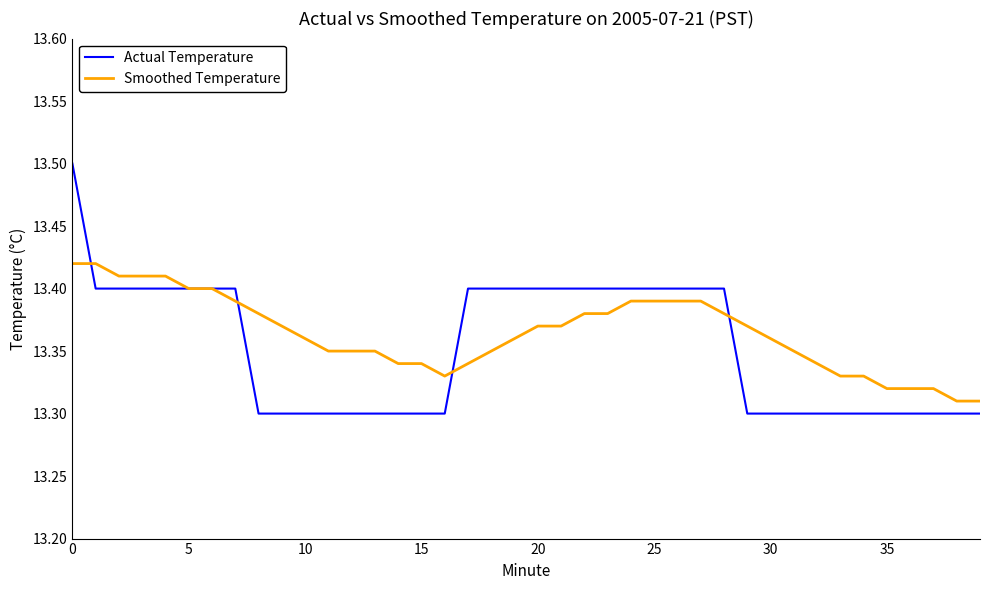

Which series has the widest spread of values?

Actual Temperature